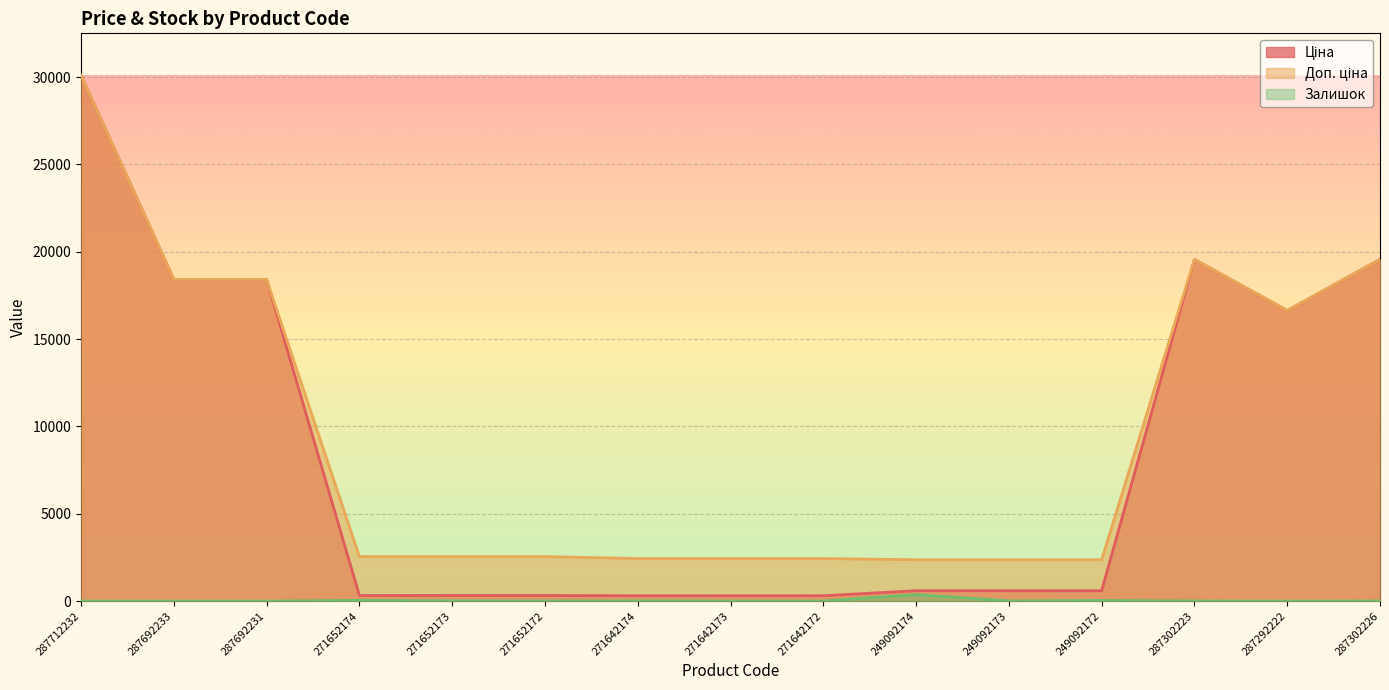

How many interior local peaks does the Залишок series have?

4